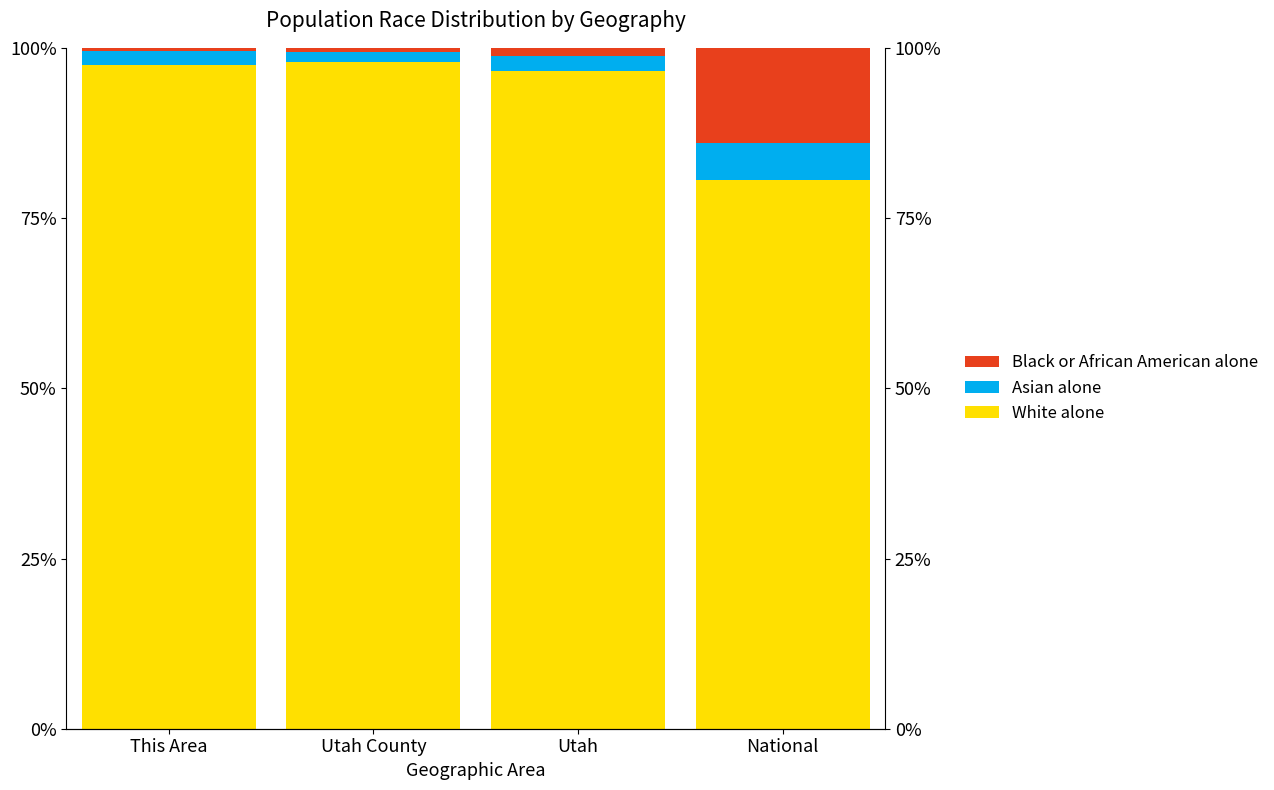

Reading right to left, list all the values displayed in this chart.

White alone: National=0.8	Utah=1.0	Utah County=1.0	This Area=1.0
Asian alone: National=0.1	Utah=0.0	Utah County=0.0	This Area=0.0
Black or African American alone: National=0.1	Utah=0.0	Utah County=0.0	This Area=0.0